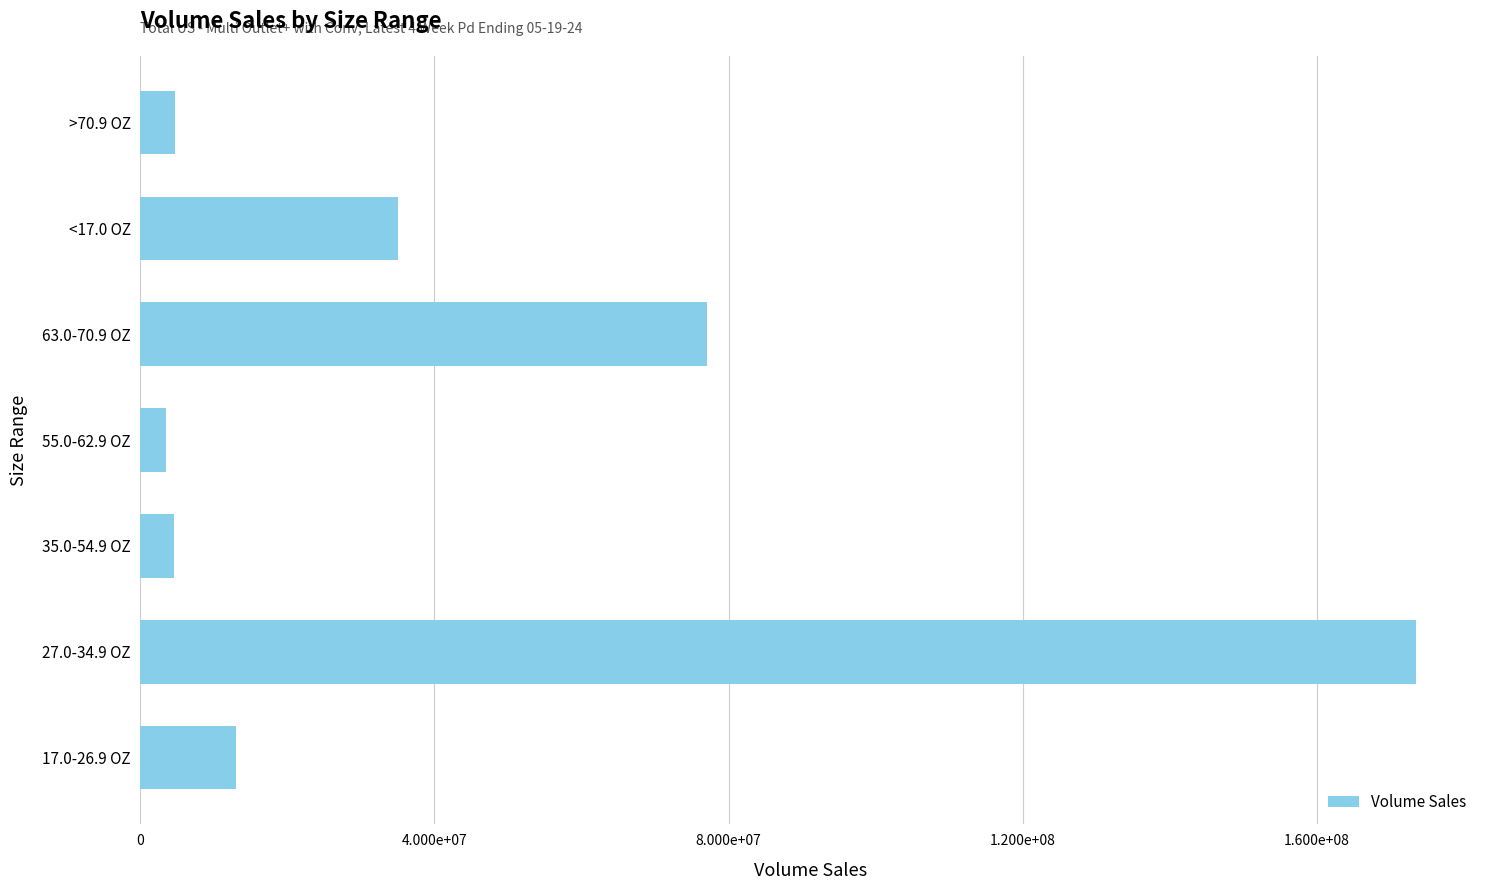

Are the bars horizontal?

Yes